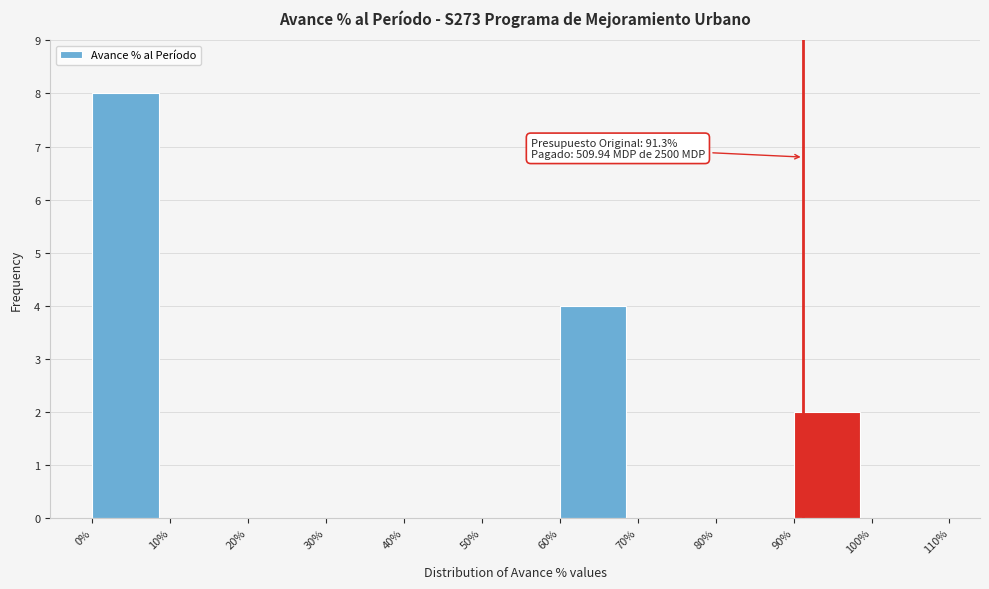

Which range on the x-axis has the tallest bar?

0% to 10%